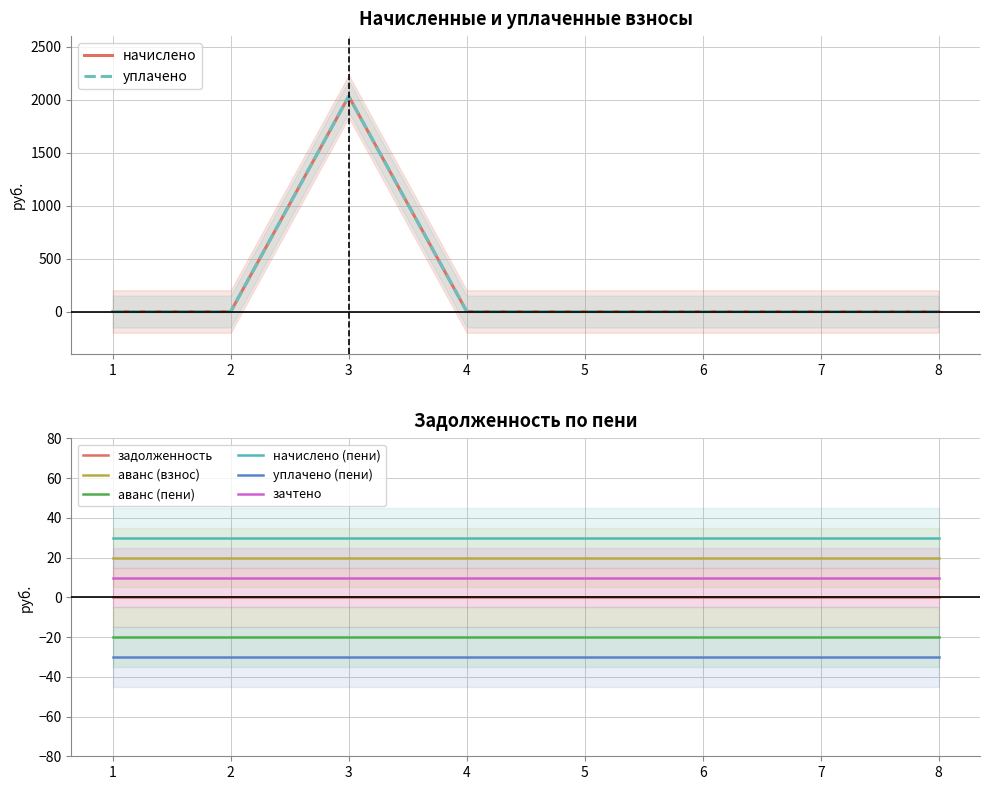

How many values in the начислено series exceed 0?

1